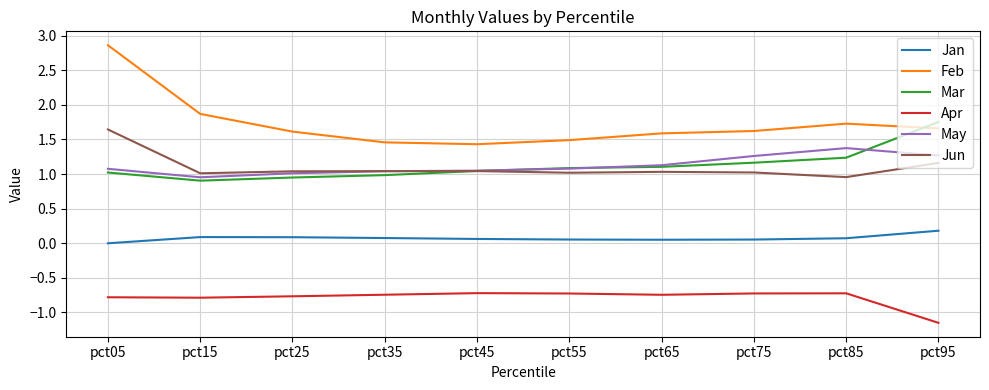

Which series ends up on top after the final intersection of Mar and May?

Mar